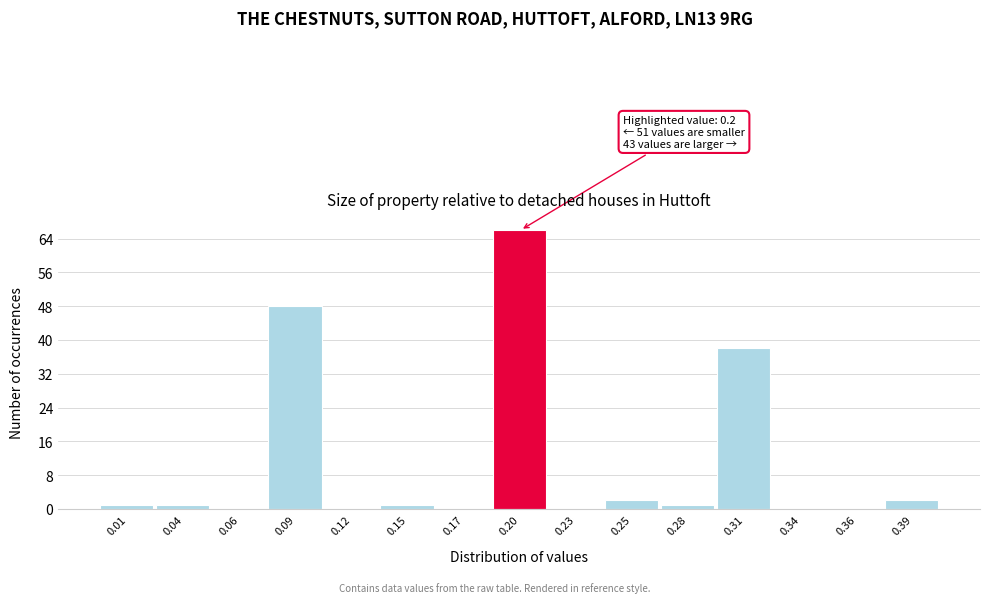

Reading left to right, what are all the values shown in this chart?

0.01=1	0.04=1	0.06=0	0.09=48	0.12=0	0.15=1	0.17=0	0.20=66	0.23=0	0.25=2	0.28=1	0.31=38	0.34=0	0.36=0	0.39=2